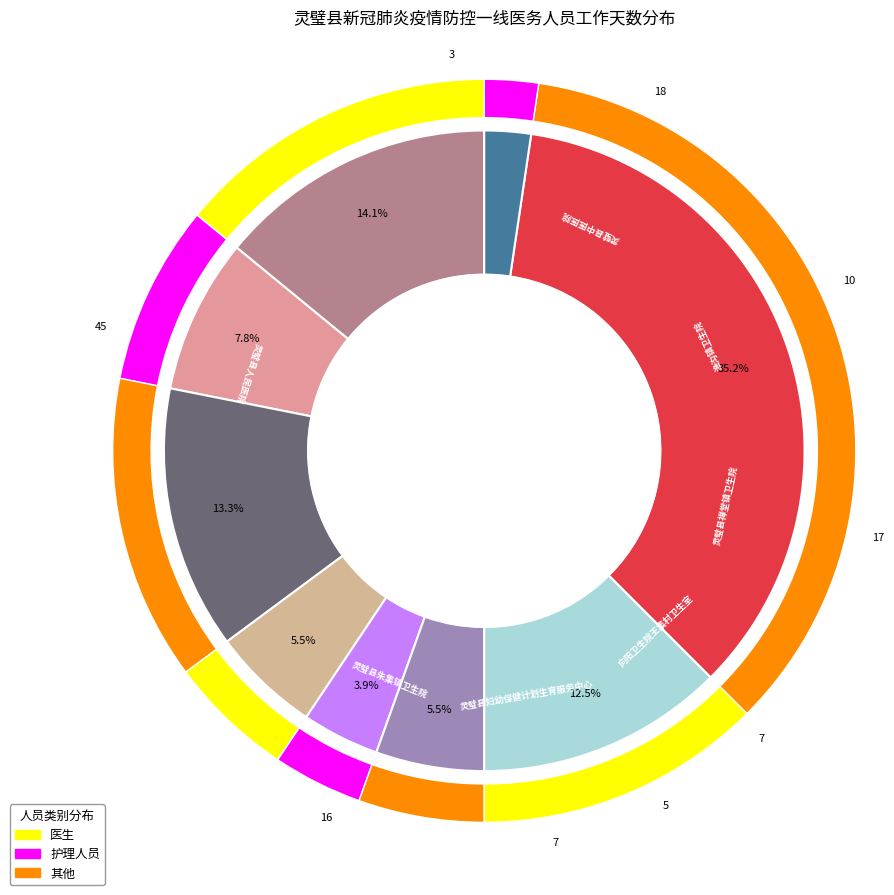

Does 向阳卫生院王集村卫生室 represent more than half of the total?

No